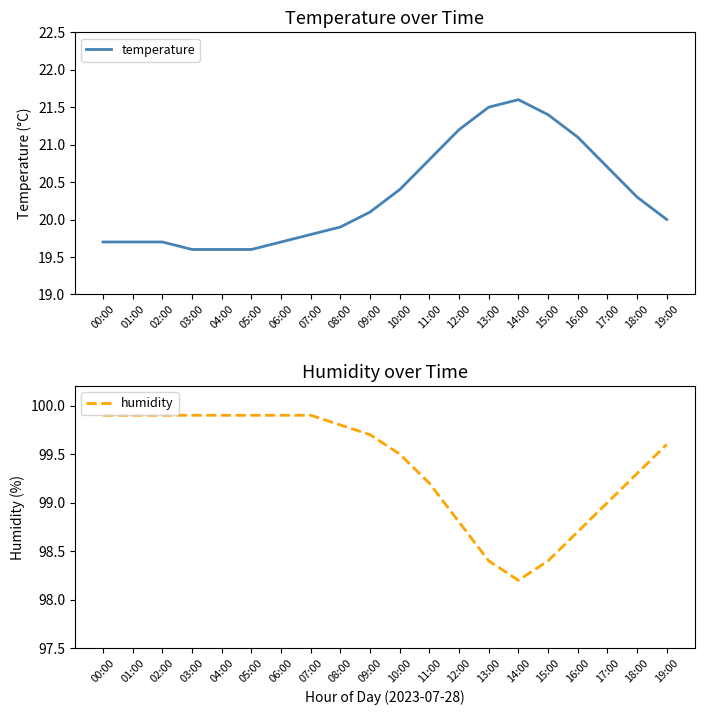

True or false: temperature and humidity intersect in this chart.

False